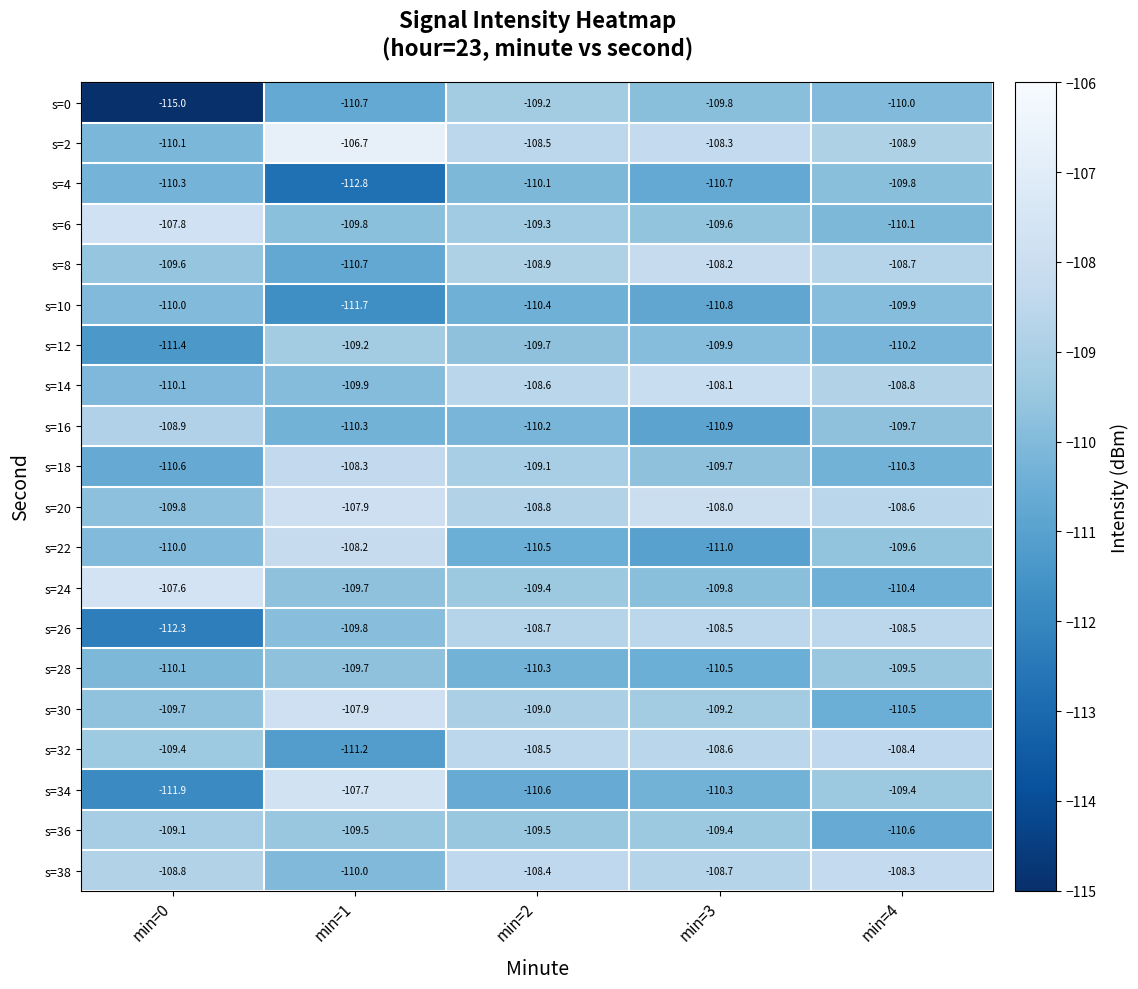

At which label does s=2 first exceed -108?

min=1